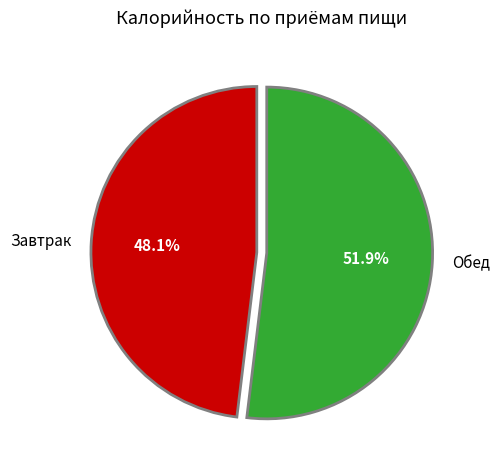

Does Обед represent more than half of the total?

Yes